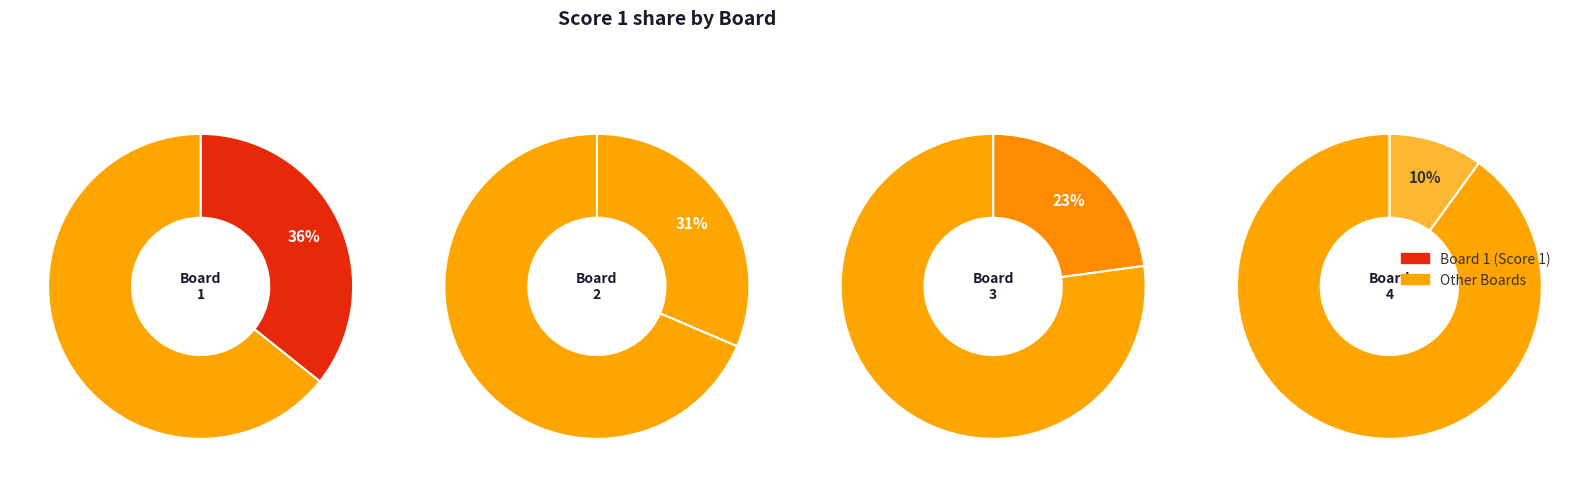

Which category has the smallest portion of the pie?

4